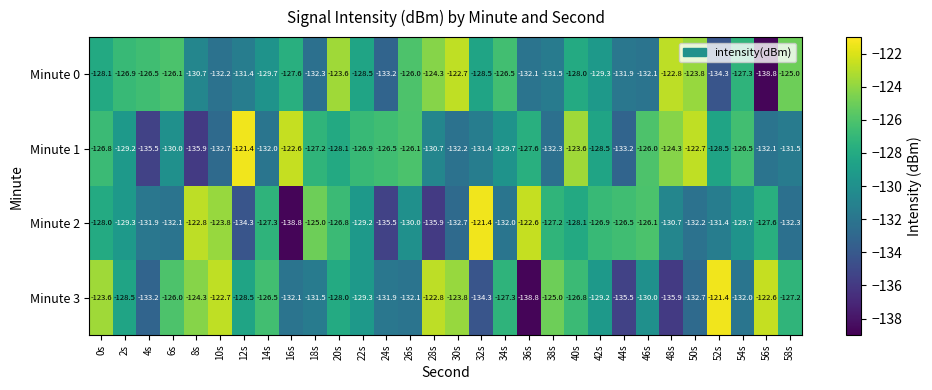

What is the minimum value shown in the chart?

-138.8